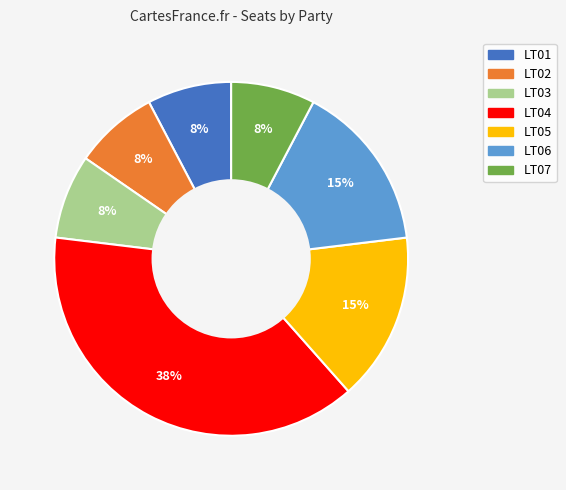

Approximately how many times larger is the value at LT05 compared to LT04?

0.4